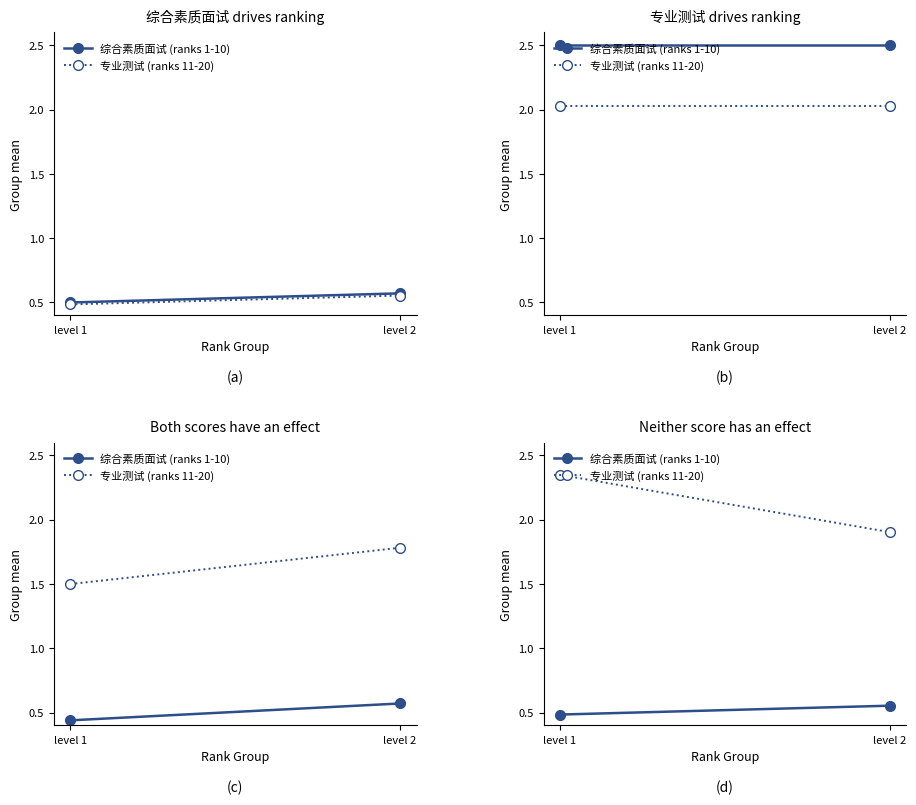

What is the sum of the 综合素质面试 (ranks 1-10) values at level 1 and level 2?

1.0